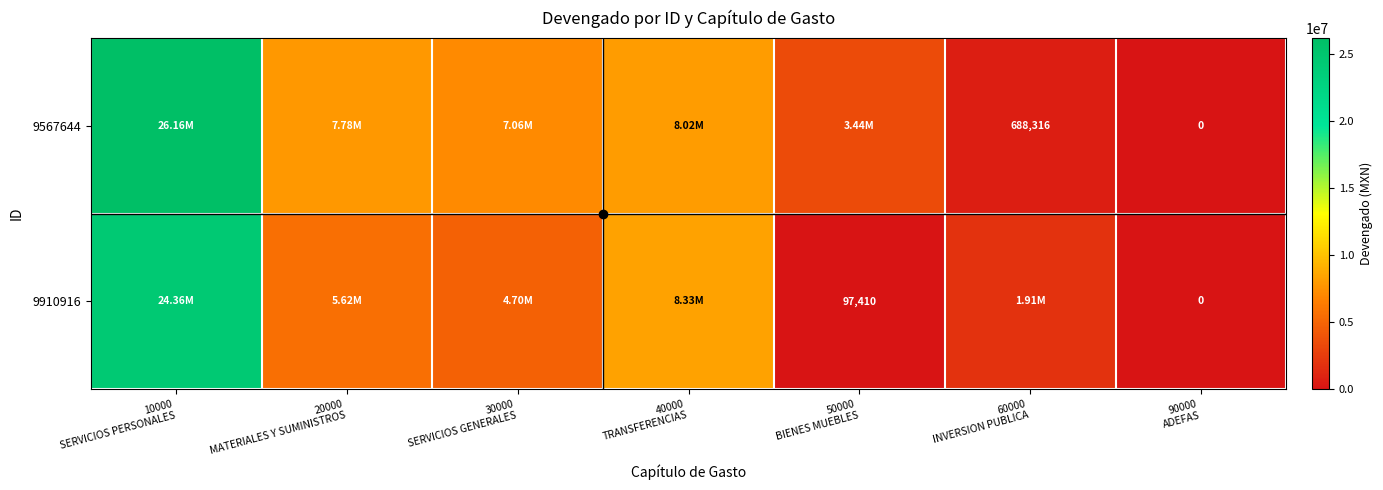

Which series has the largest range (max minus min)?

9567644